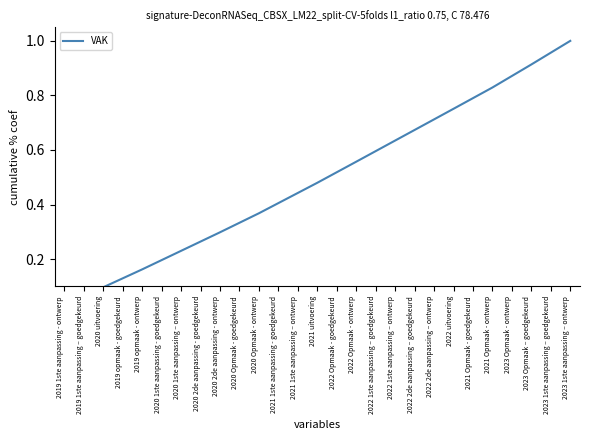

Between 2021 1ste aanpassing - goedgekeurd and 2021 uitvoering, which is larger?

2021 uitvoering